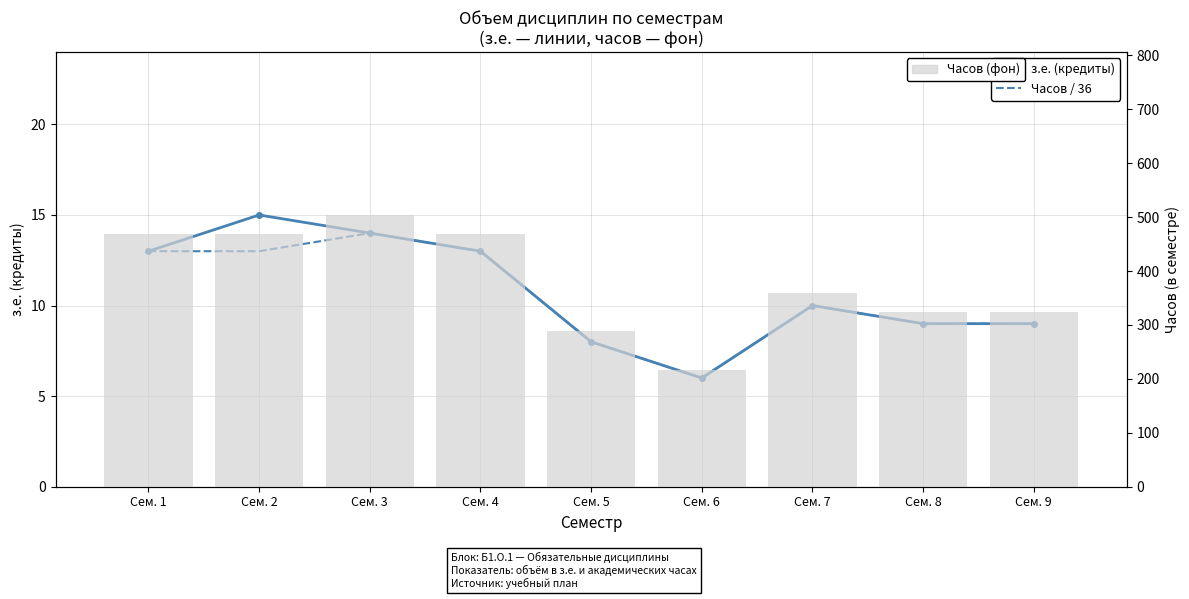

Which series has the largest total across all categories?

Часов (шкала справа)